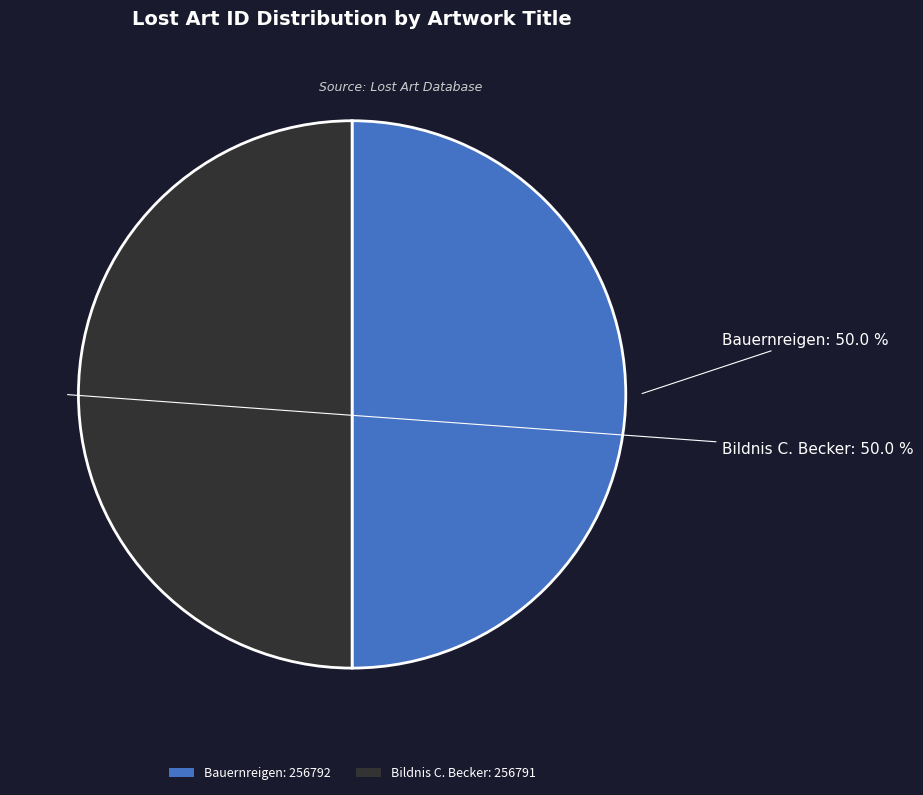

How much of the chart is everything except Bildnis C. Becker: 256791?

50.0%